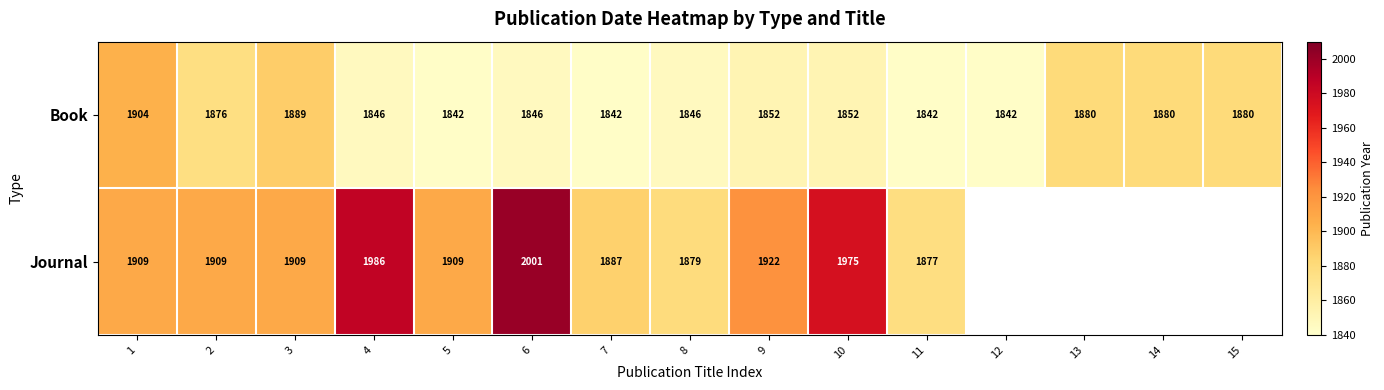

The value of Book at 13 is 479.4. True or false?

False